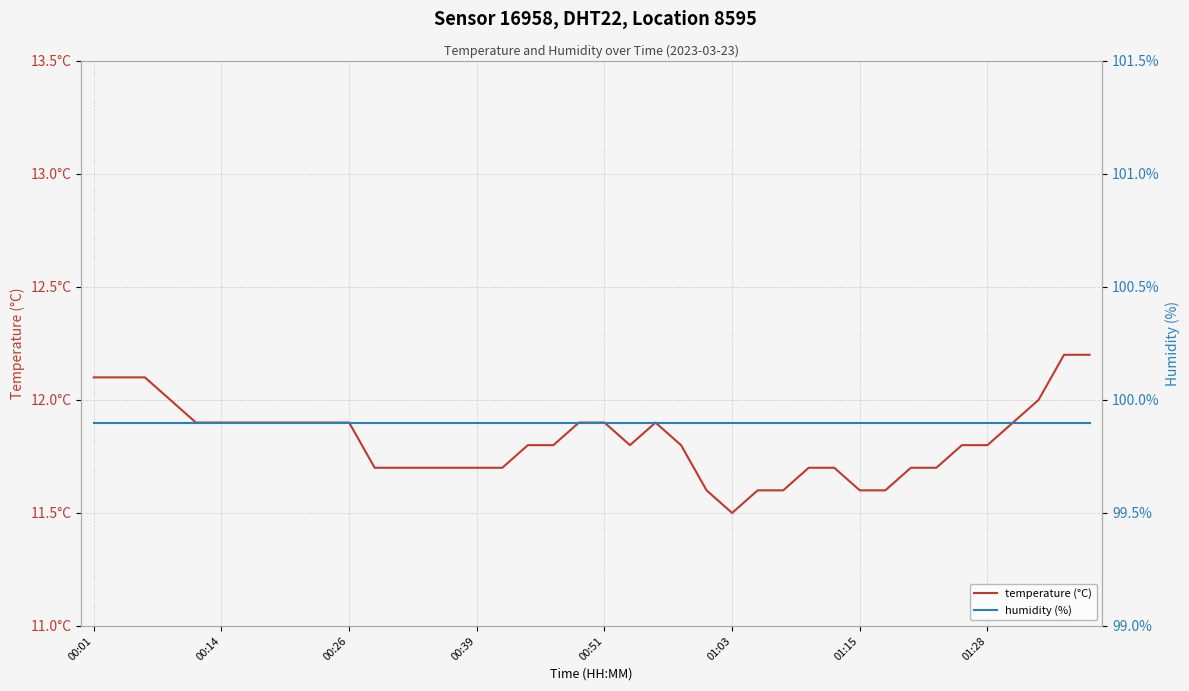

What are all the series names shown in the legend?

temperature (°C), humidity (%)